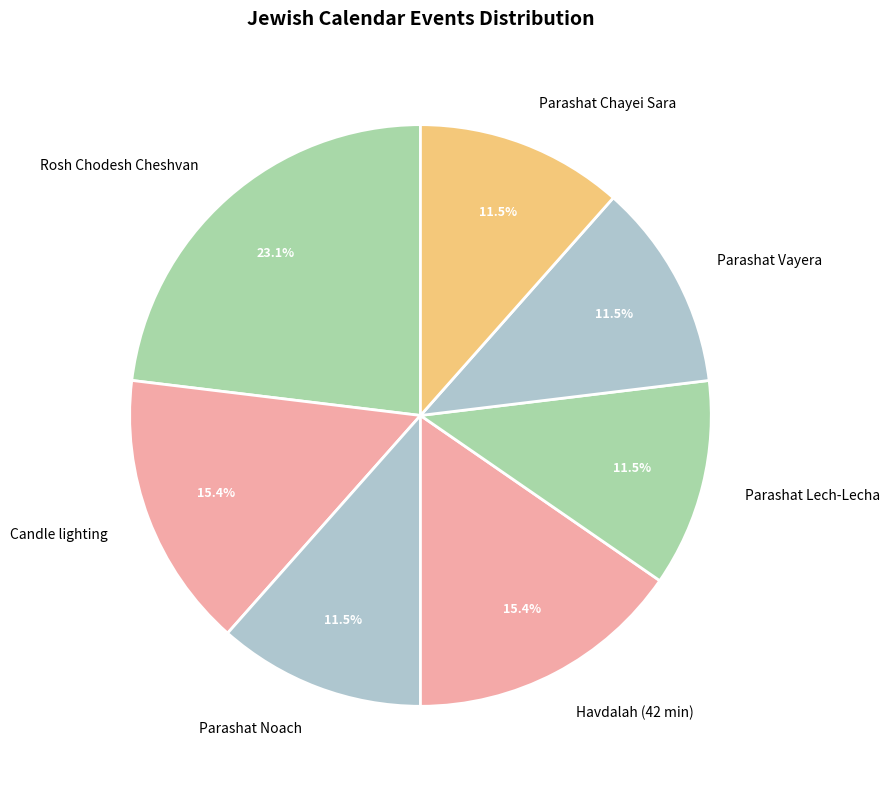

Does any single category account for the majority?

No